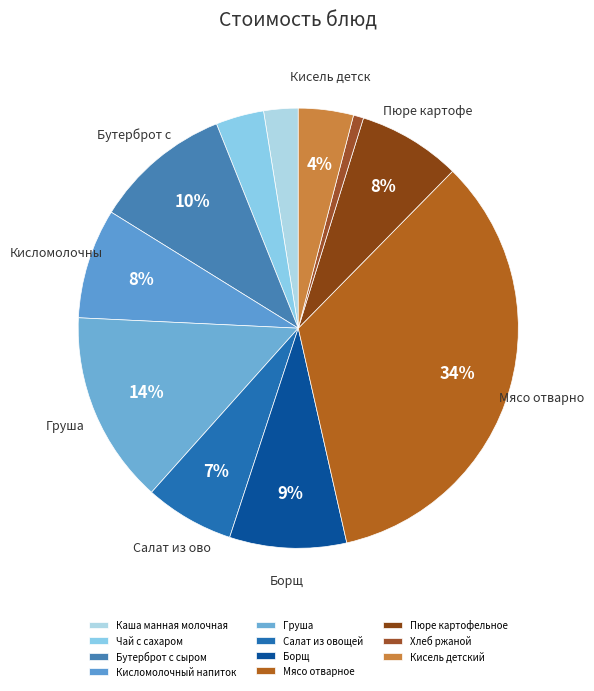

What portion of the pie excludes Каша манная молочная?

97.5%